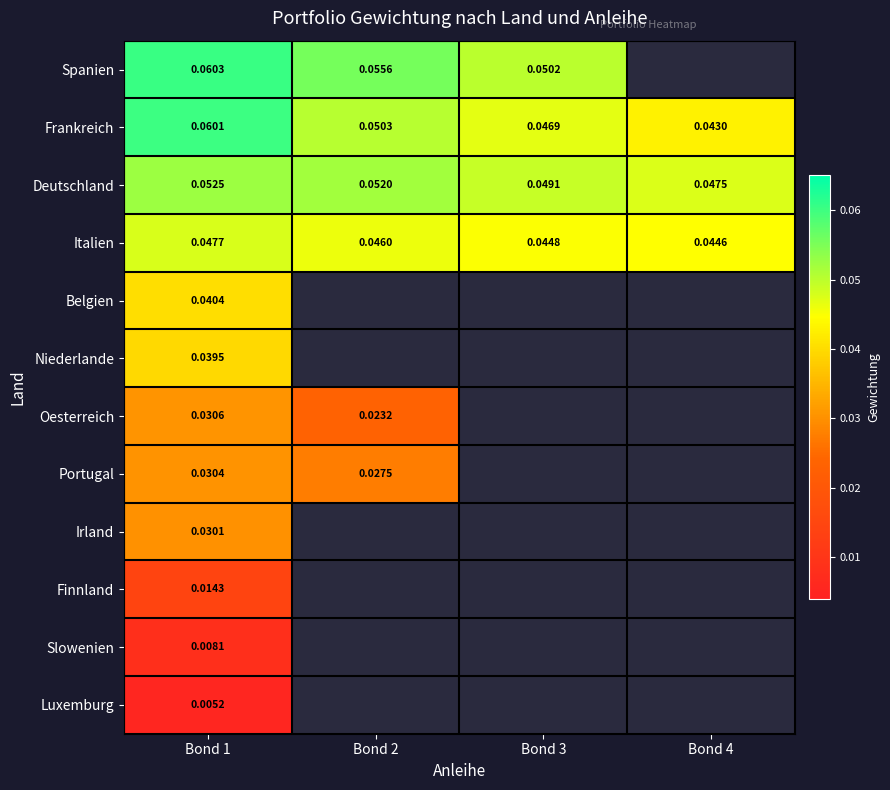

Which category has the lowest value in the Portugal series?

Bond 2